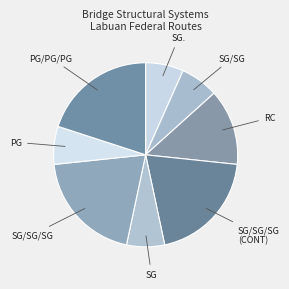

Is SG/SG/SG the majority of the pie?

No